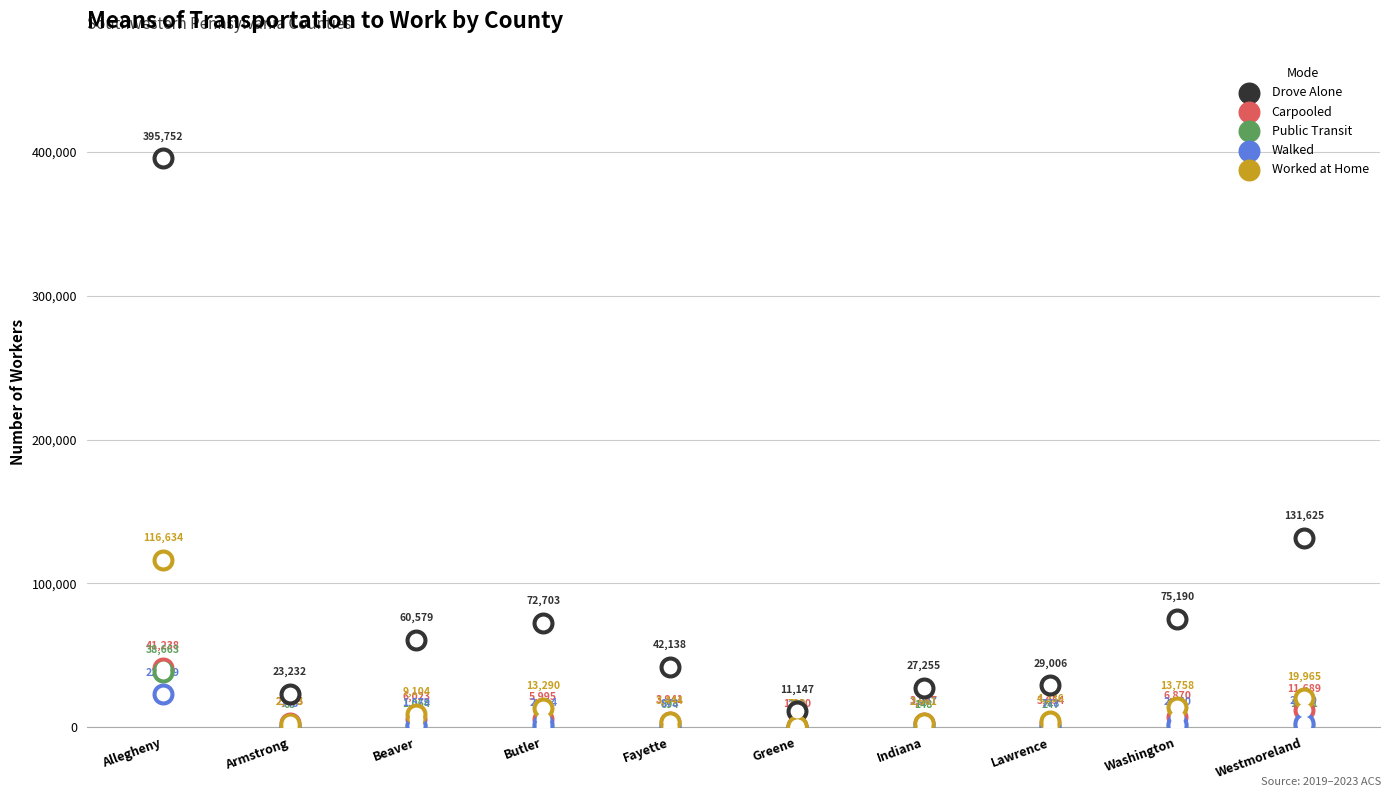

Which series reaches the maximum Y coordinate?

Drove Alone